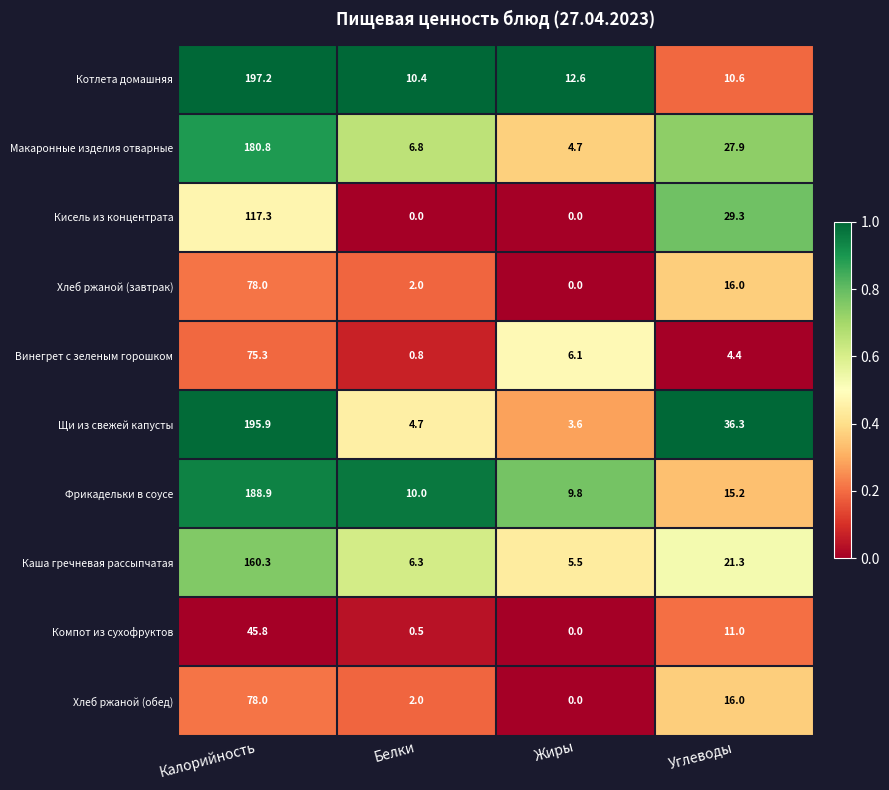

The Каша гречневая рассыпчатая series shows 9.5 at Жиры. True or false?

False